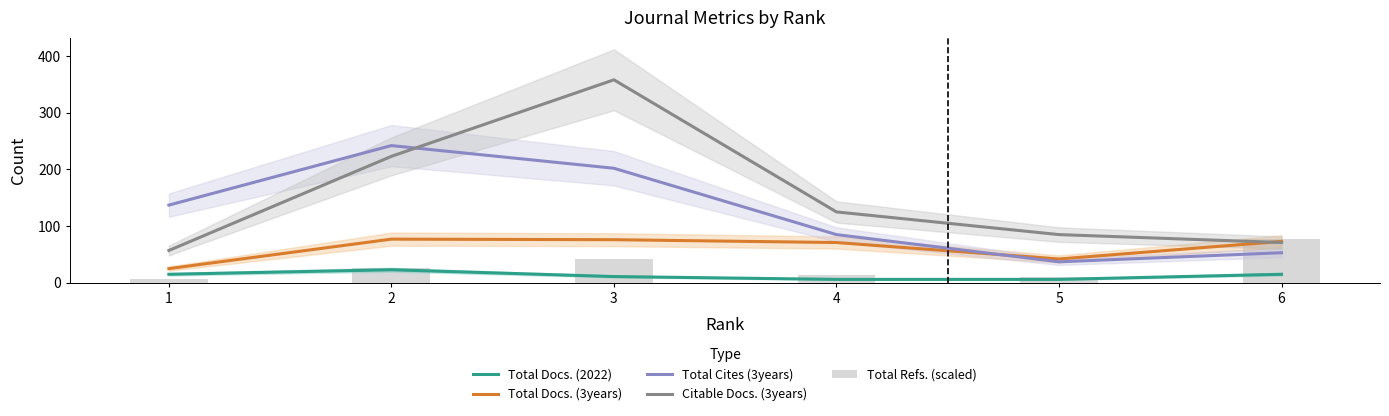

What is the spread (max minus min) of values at 4?

119.0